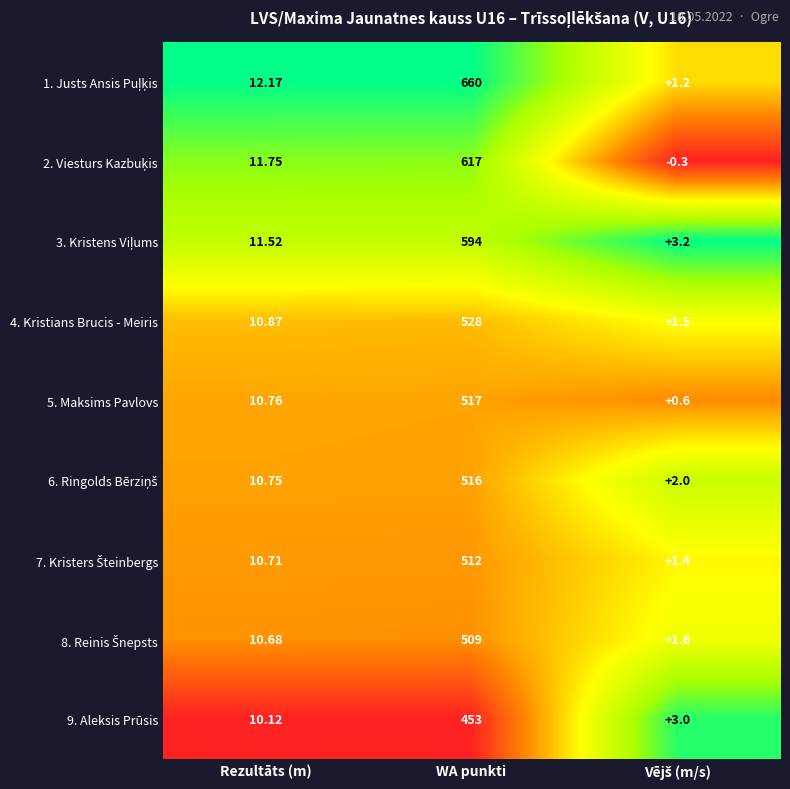

At which label is 5. Maksims Pavlovs closest to 258?

Rezultāts (m)